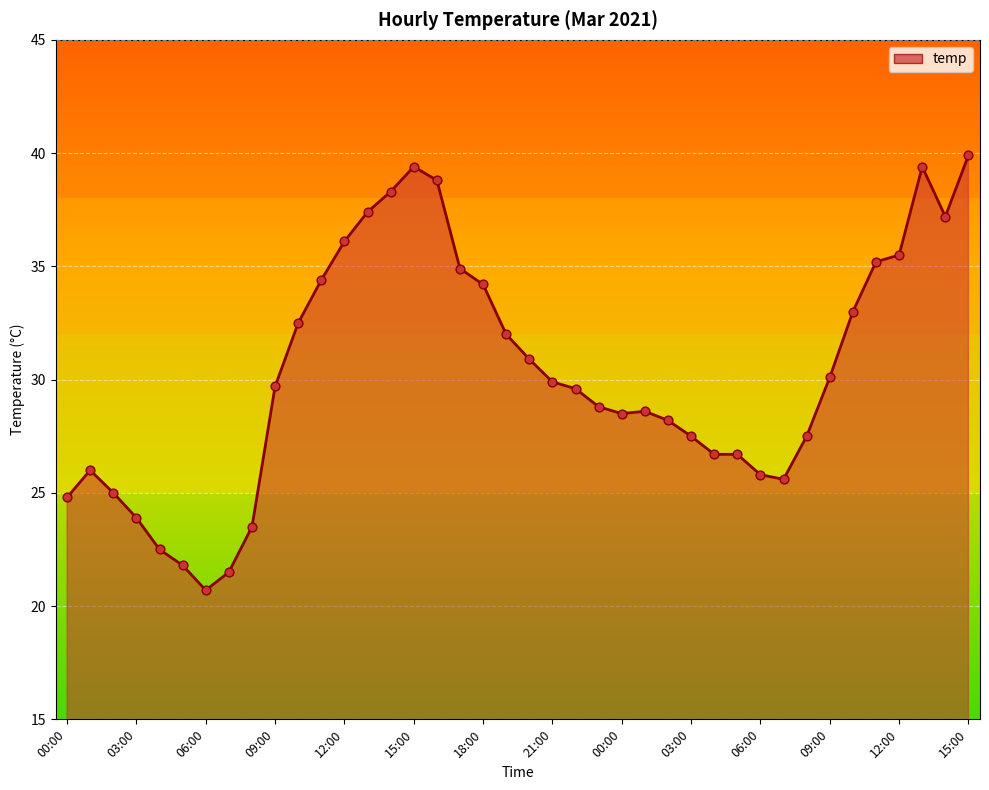

What is the difference between the maximum and minimum values?

19.2